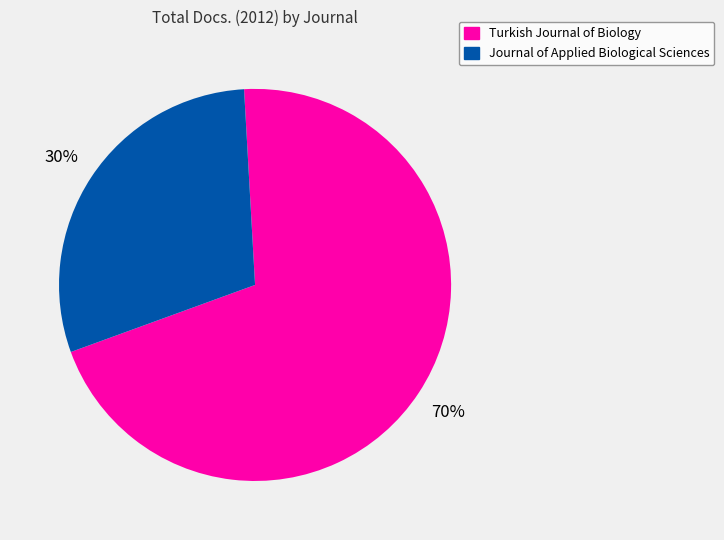

Count the number of slices in the pie.

2